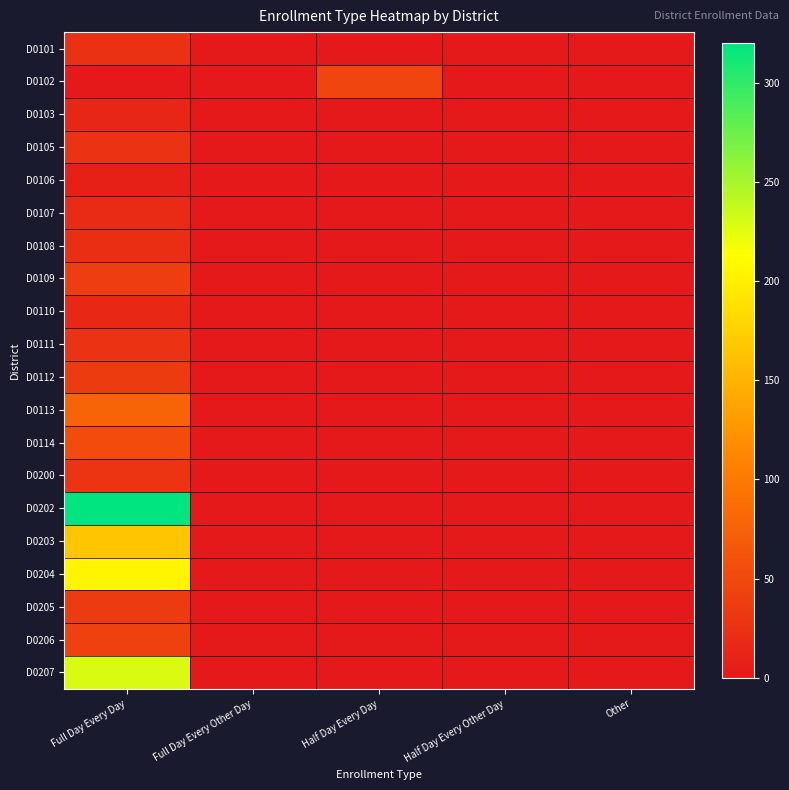

Count the number of data series in this chart.

20